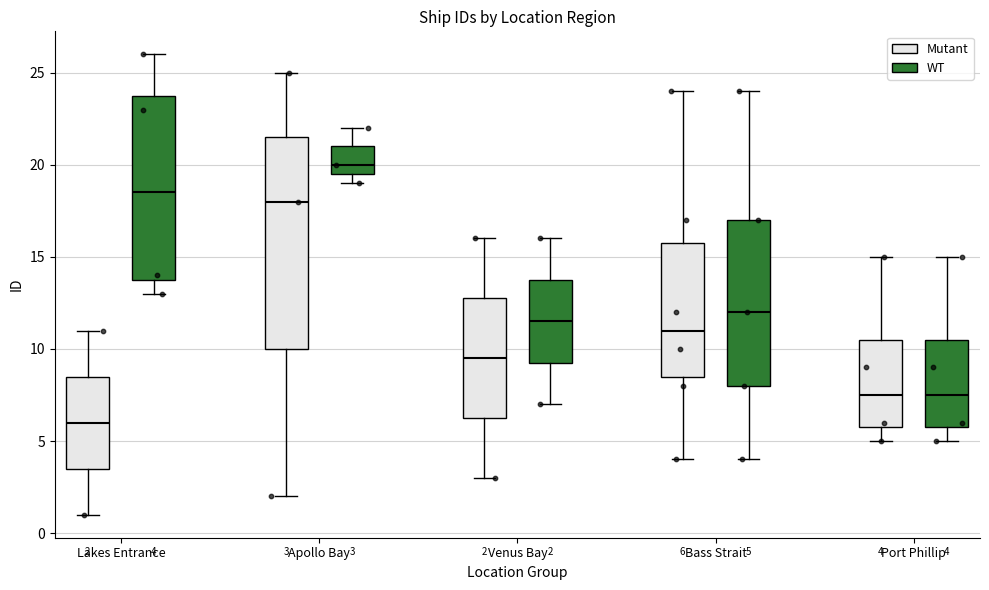

Which box has the lowest median line?

Lakes Entrance (Mutant)